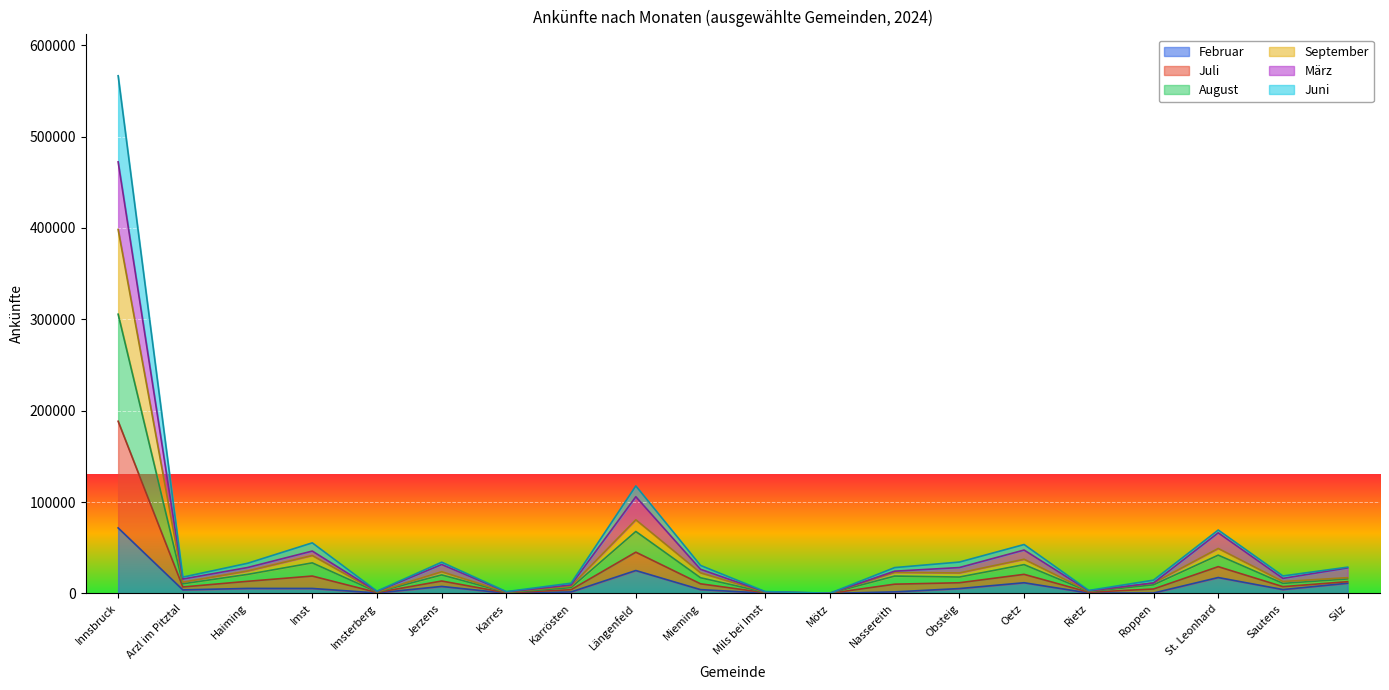

True or false: März and Februar cross at least once.

False